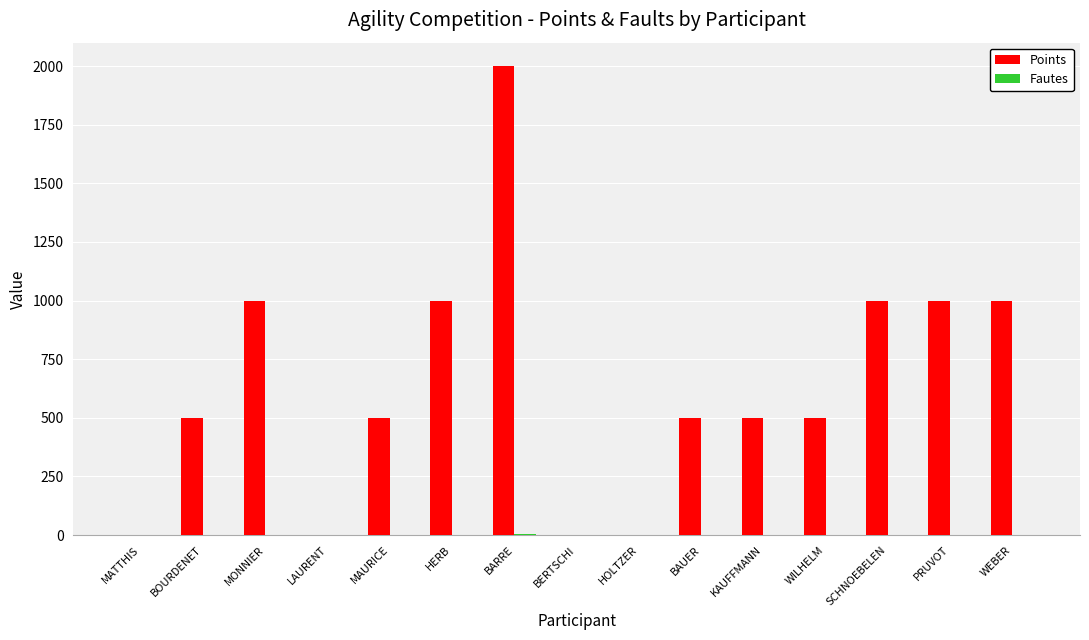

True or false: Points has a value of 1000 at WEBER.

True